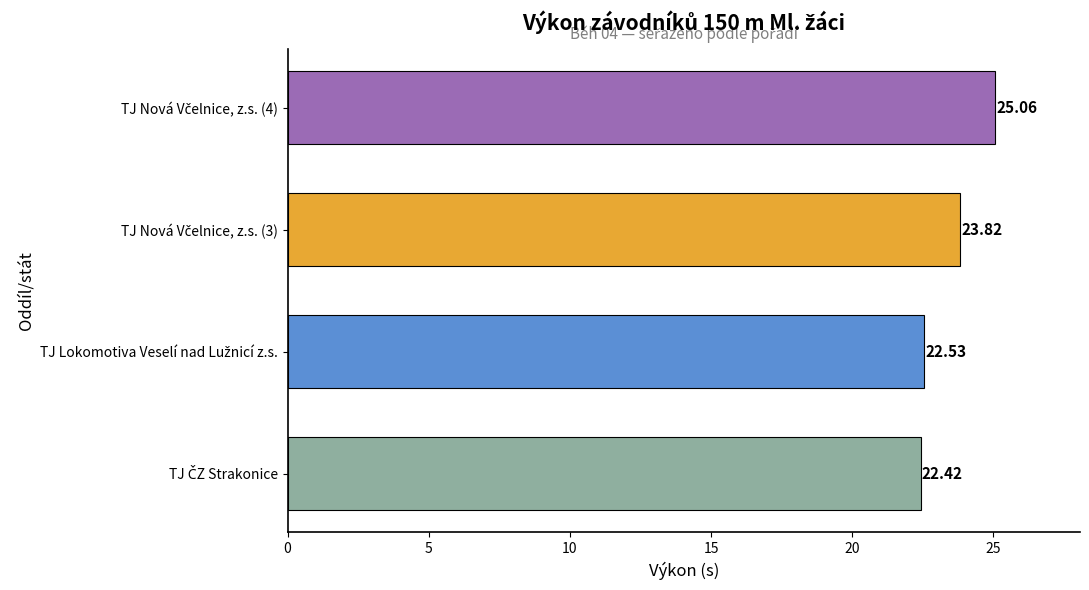

What is the difference between the second highest and minimum values?

1.4